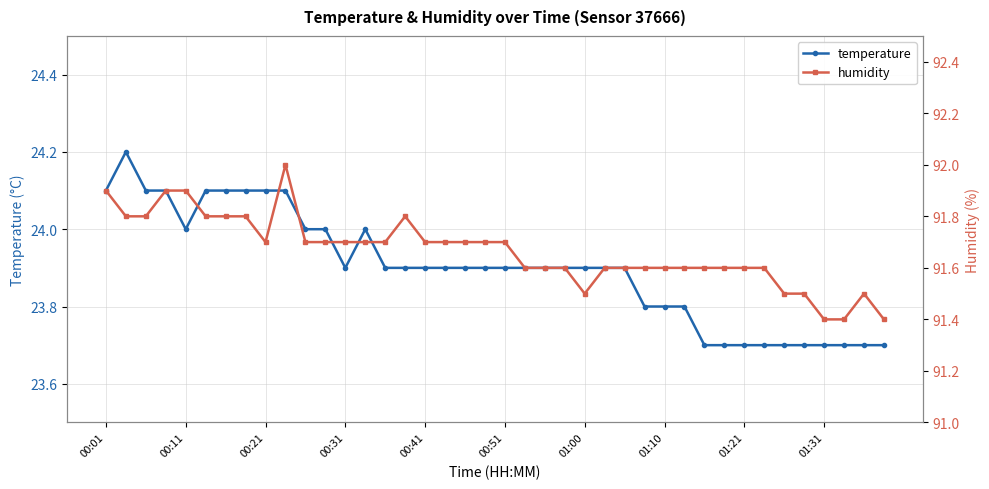

Is it true that temperature equals 23.8 at 01:10?

True